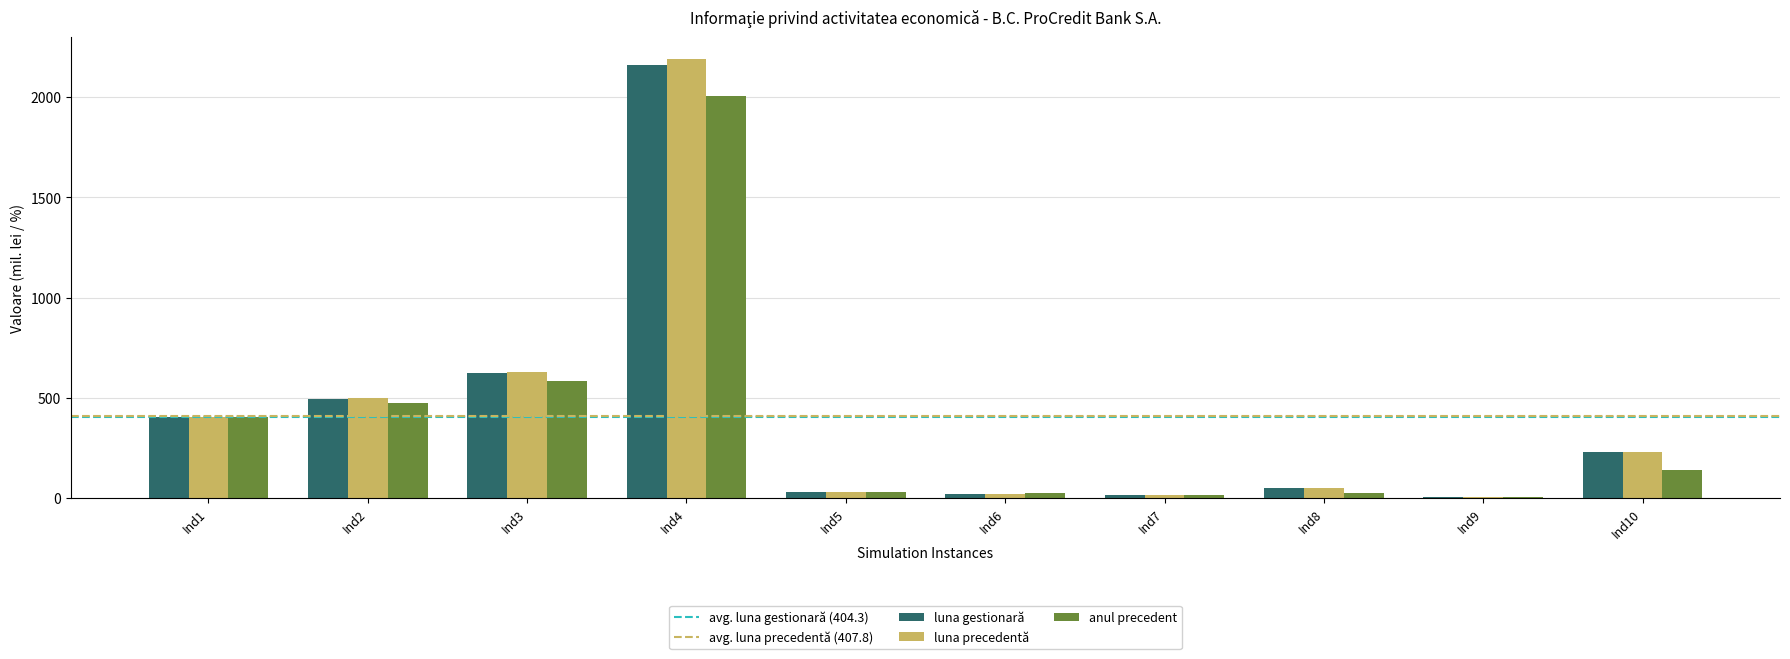

At which category is the sum across all series the highest?

Ind4